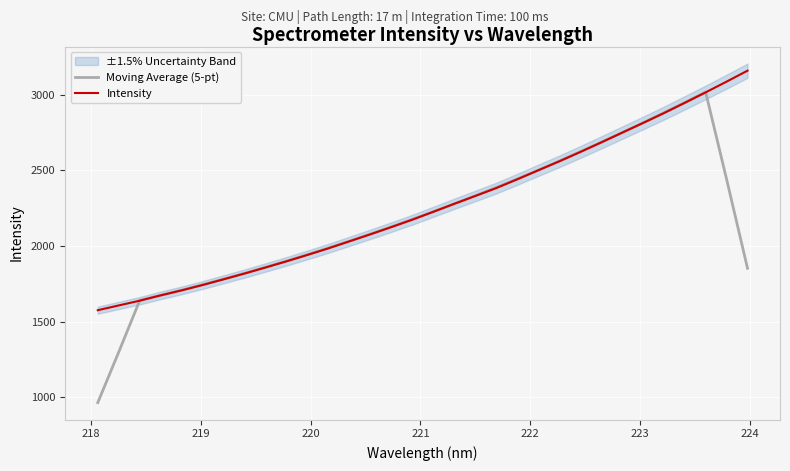

What is the minimum value for Moving Average (5-pt)?

963.8